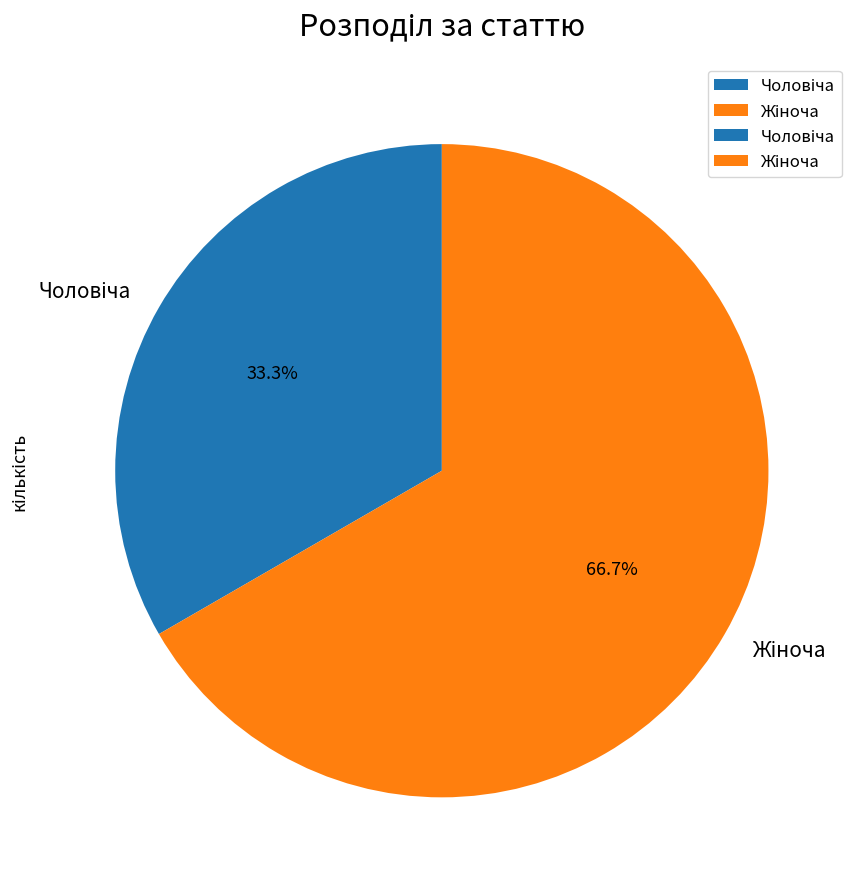

Does any single category account for the majority?

Yes